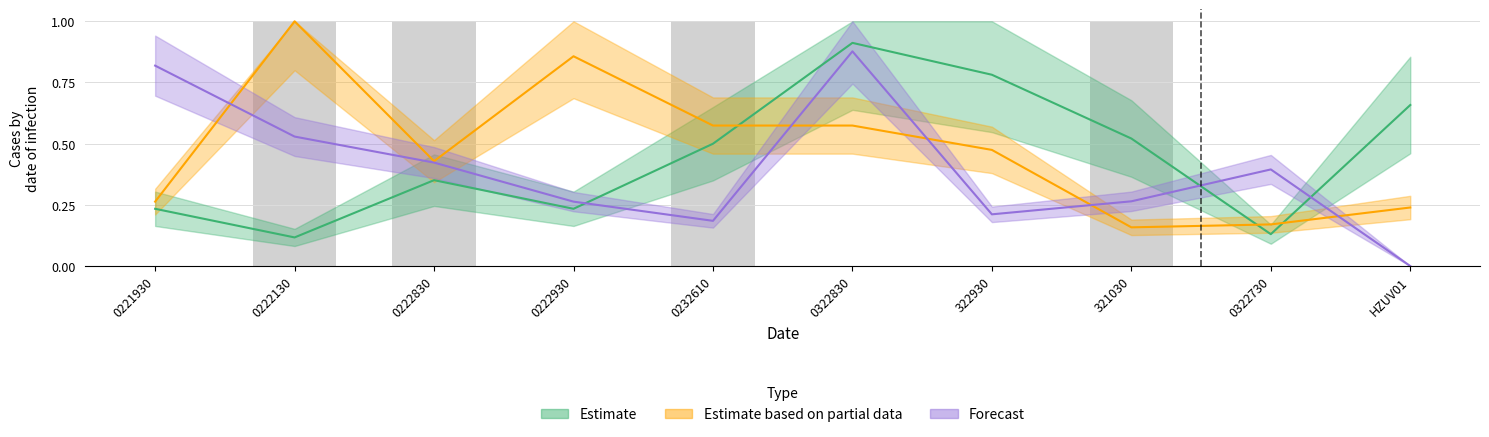

Reading left to right, extract all data points from this chart.

Estimate: 0221930=0.2	0222130=0.1	0222830=0.4	0222930=0.2	0232610=0.5	0322830=0.9	322930=0.8	321030=0.5	0322730=0.1	HZUV01=0.7
Estimate based on partial data: 0221930=0.3	0222130=1.0	0222830=0.4	0222930=0.9	0232610=0.6	0322830=0.6	322930=0.5	321030=0.2	0322730=0.2	HZUV01=0.2
Forecast: 0221930=0.8	0222130=0.5	0222830=0.4	0222930=0.3	0232610=0.2	0322830=0.9	322930=0.2	321030=0.3	0322730=0.4	HZUV01=0.0